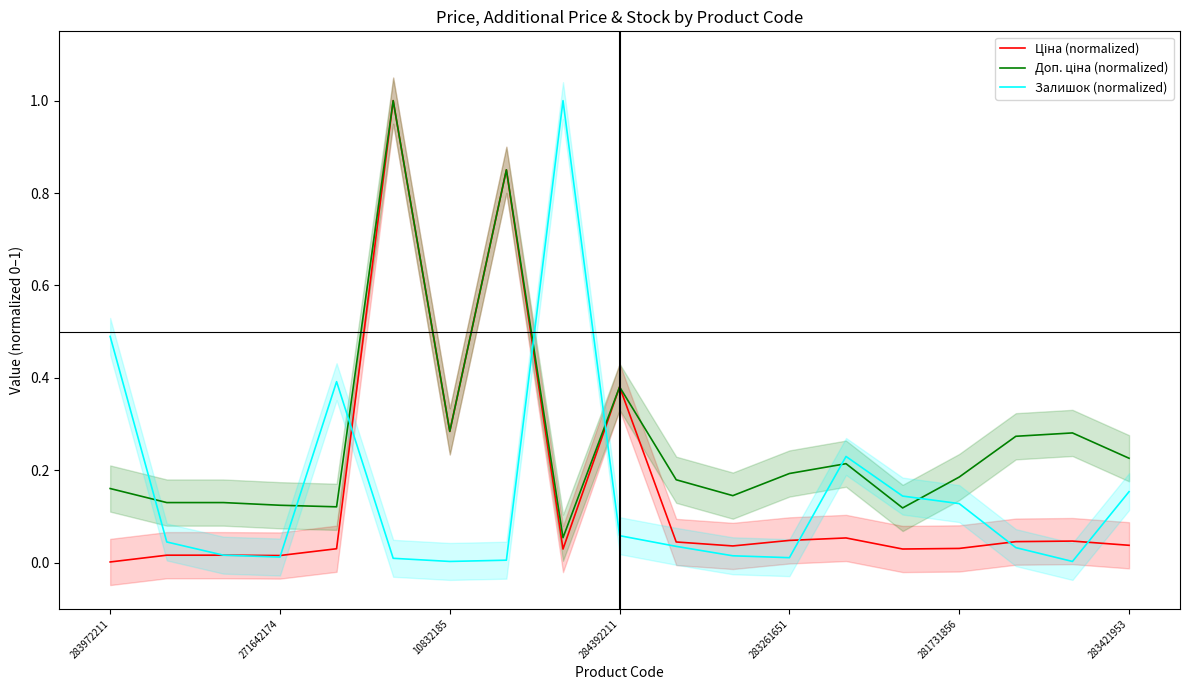

Count the number of categories in the chart.

19